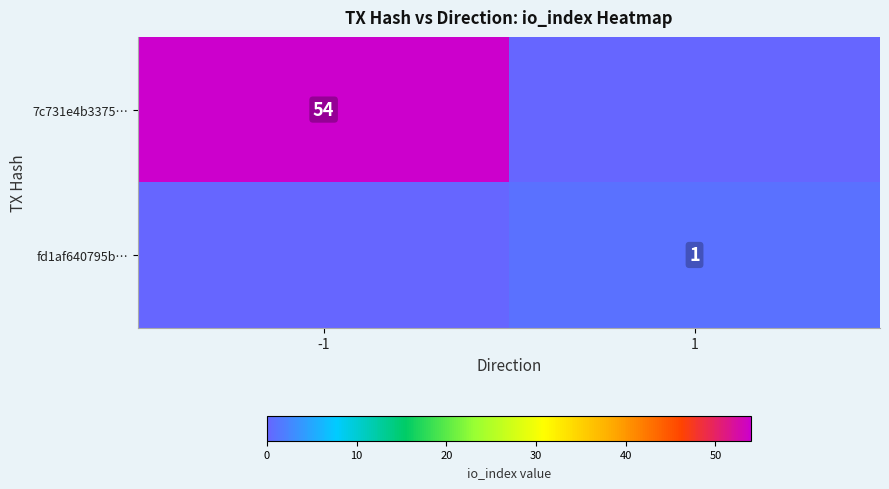

The fd1af640795b… series shows 1 at 1. True or false?

True